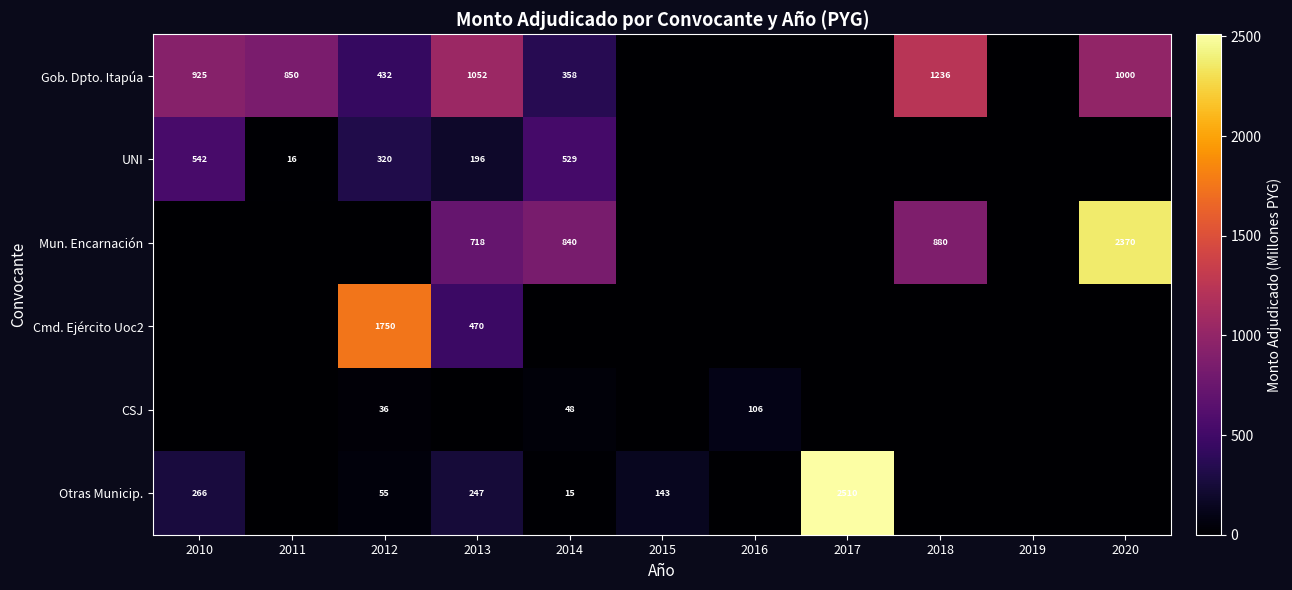

The UNI series shows 713 at 2010. True or false?

False